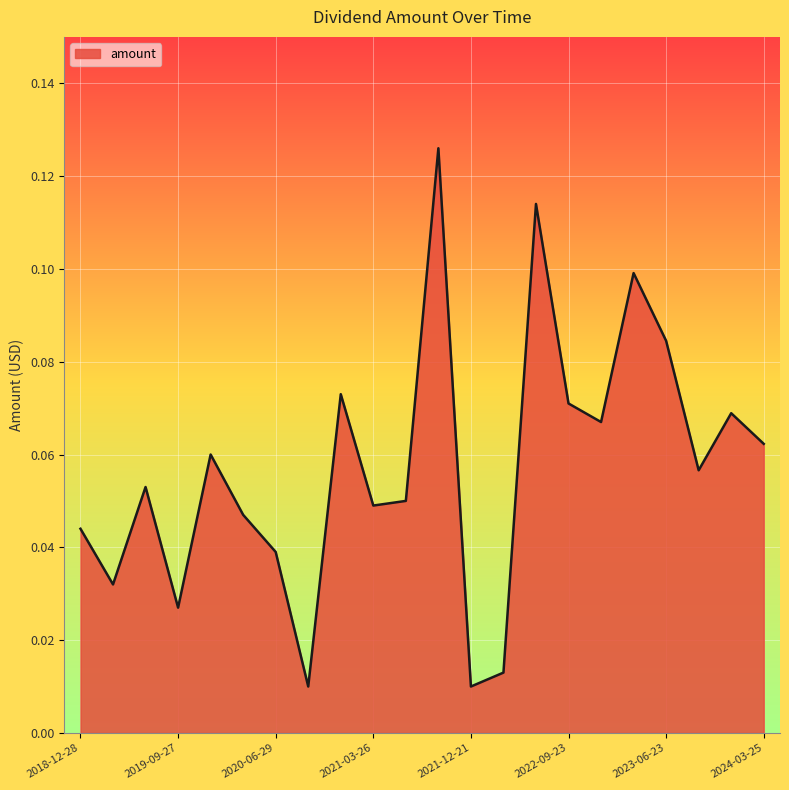

What is the sum of all values?

1.3